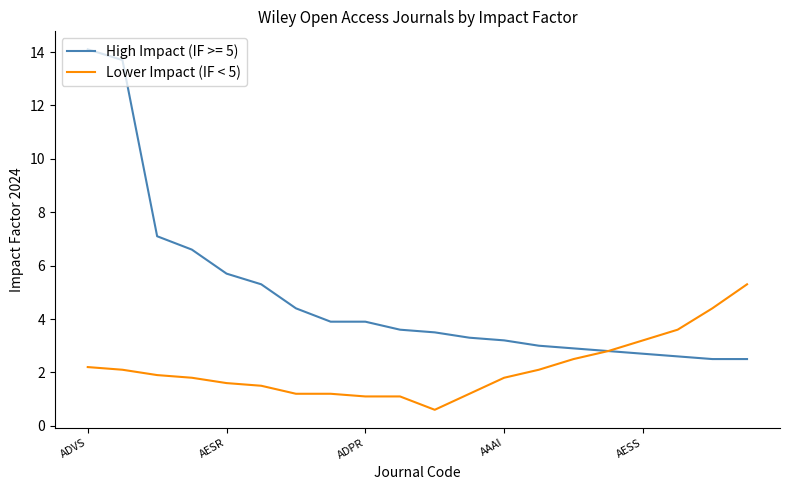

Which series has the widest spread of values?

High Impact (IF >= 5)